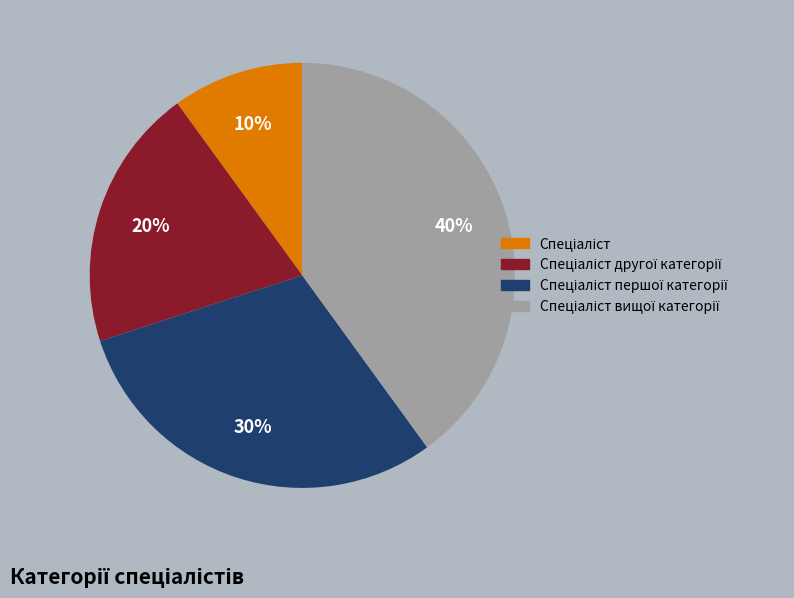

Does any single category account for the majority?

No